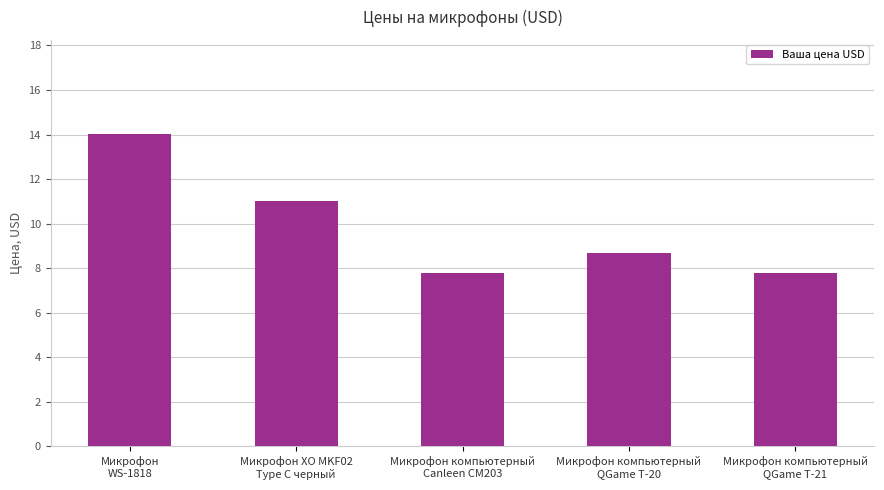

How many data points does each series have?

5